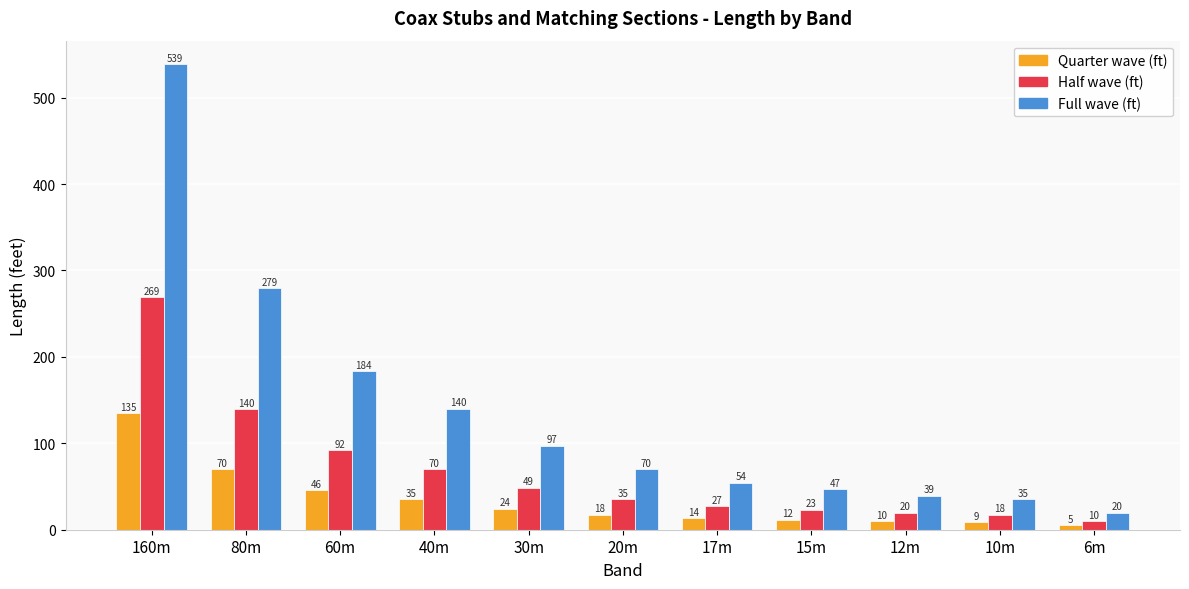

At which category is the sum across all series the highest?

160m